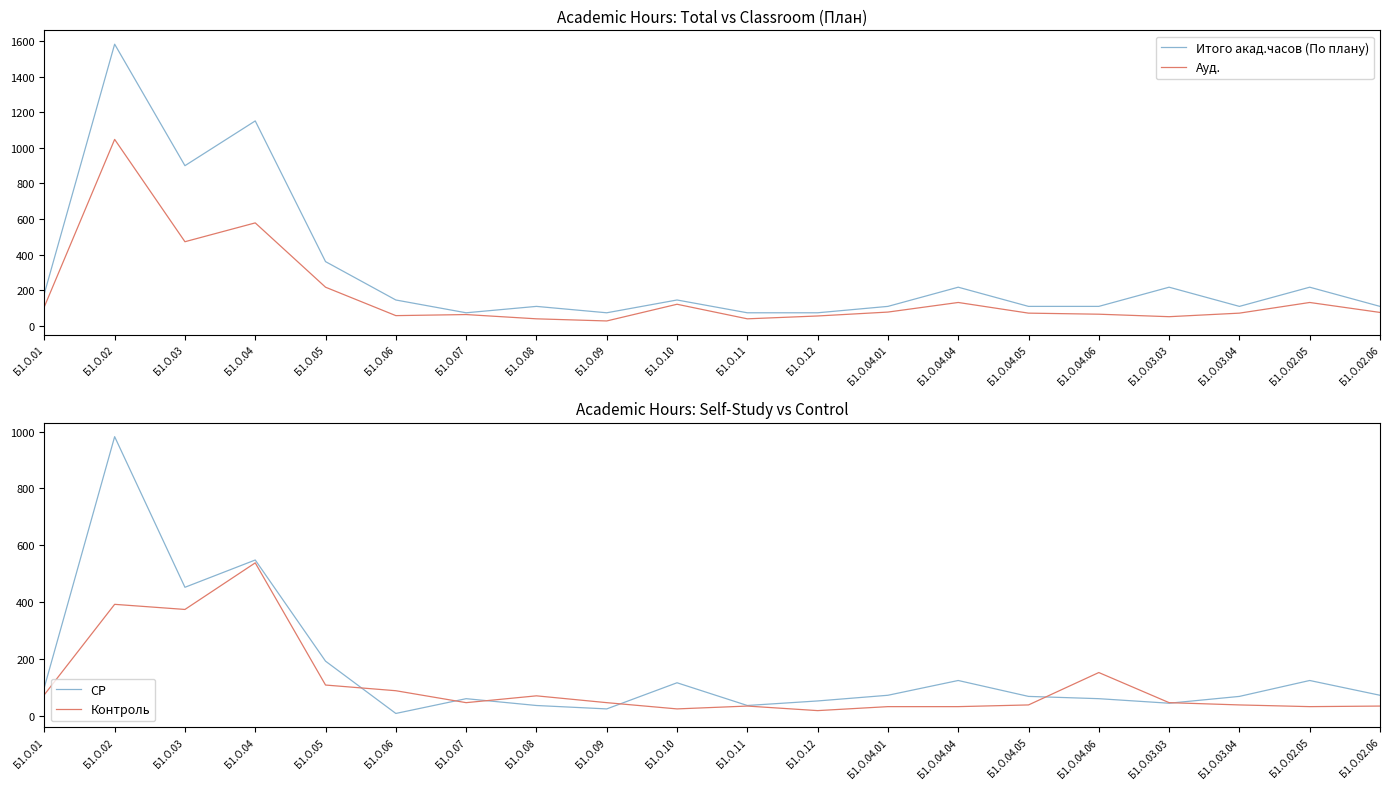

True or false: Ауд. has more than 2 interior local peaks.

True